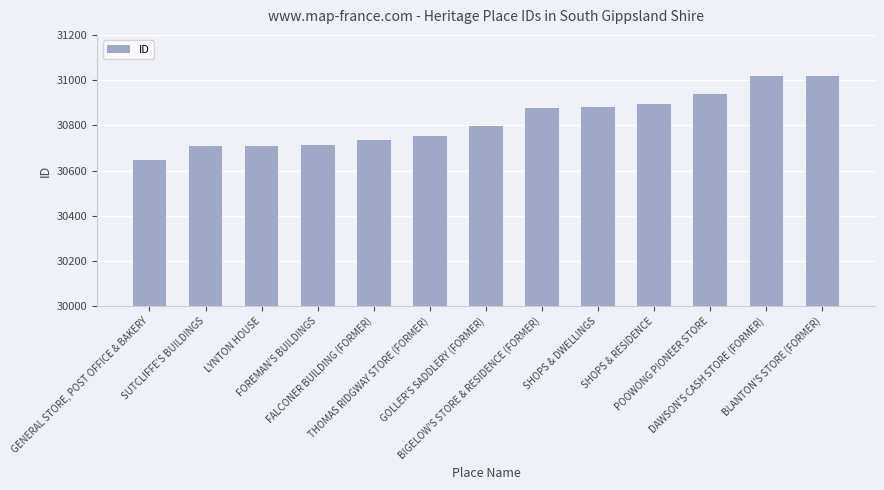

What is the average value?

30822